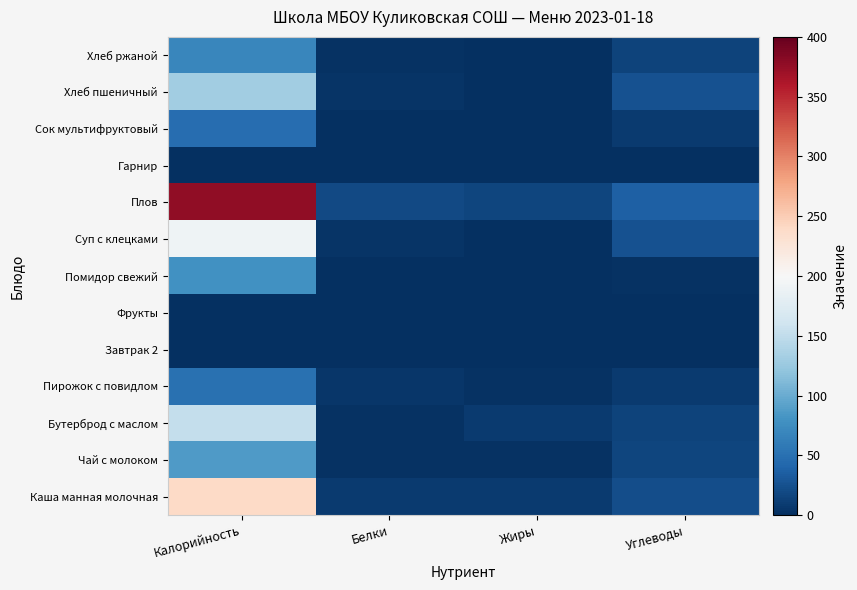

How many data points does each series have?

4